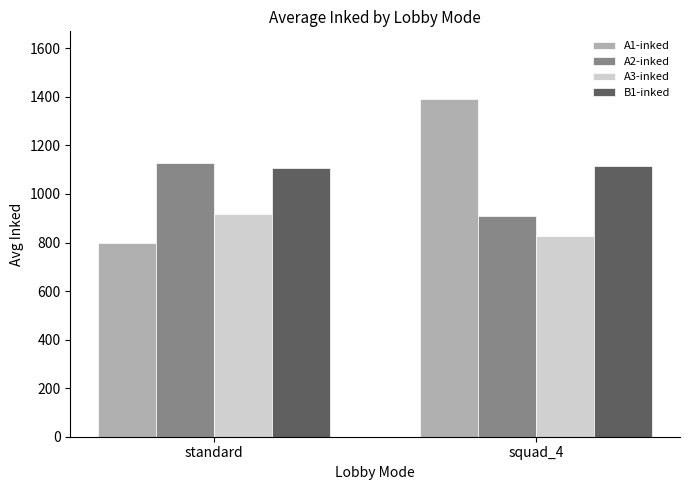

Reading left to right, what are all the values shown in this chart?

A1-inked: standard=798.1	squad_4=1391.5
A2-inked: standard=1129.3	squad_4=910.5
A3-inked: standard=917.1	squad_4=828.5
B1-inked: standard=1106.3	squad_4=1113.5